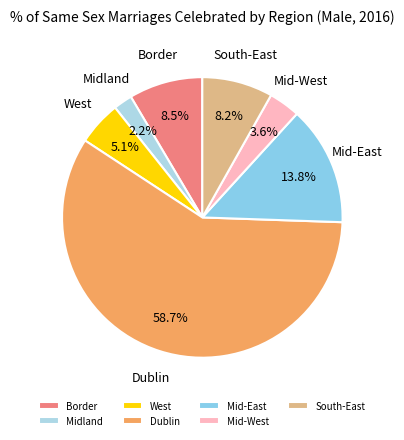

Which category has the biggest portion of the pie?

Dublin